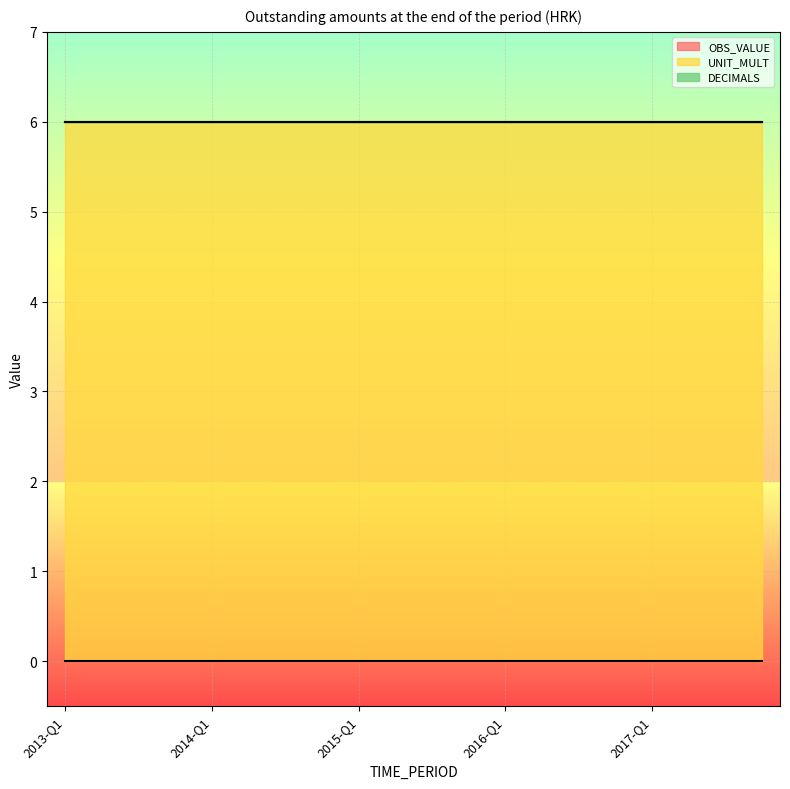

What position from the left is 2017-Q4?

20